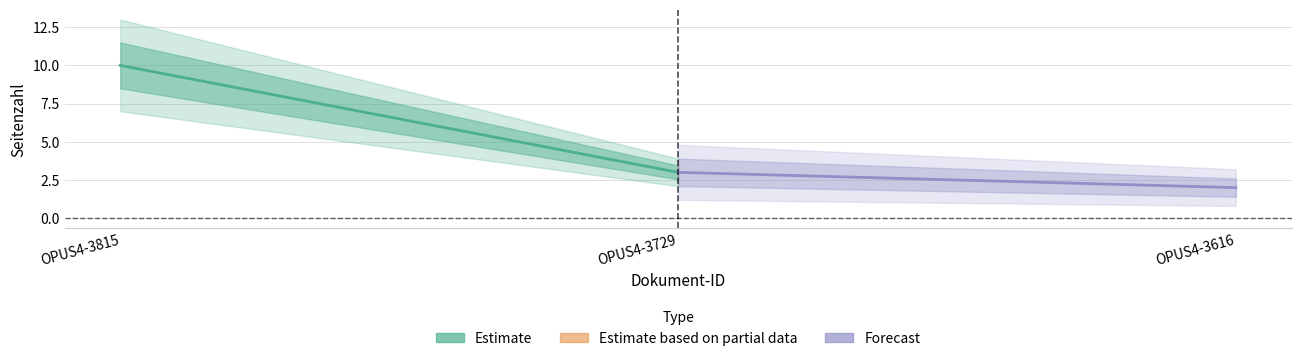

What is the value of the Estimate point at the 1st from the left?

10